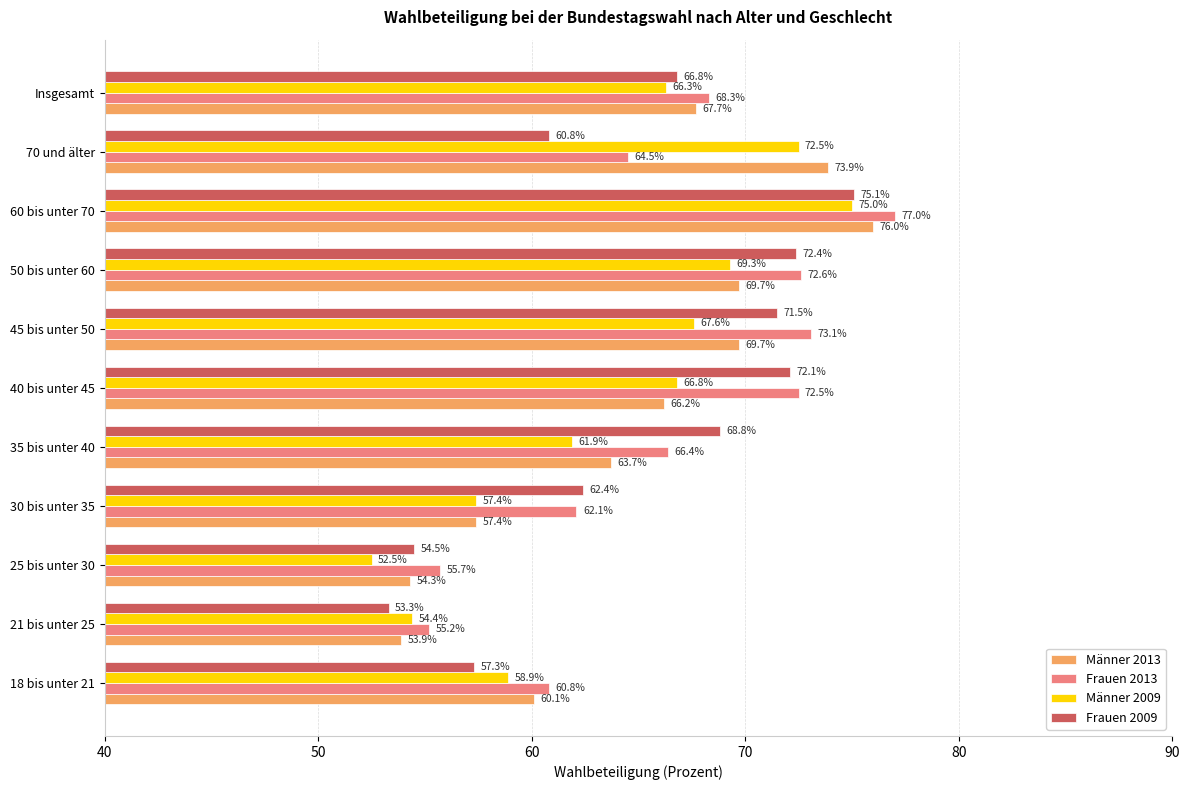

What is the difference between the Männer 2013 values at 35 bis unter 40 and 25 bis unter 30?

9.4